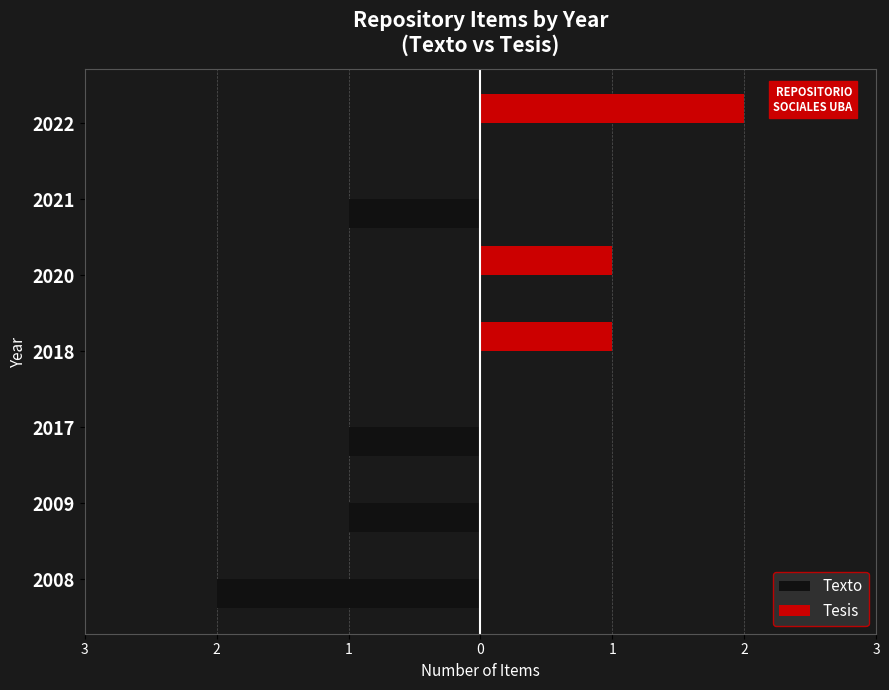

How many values in Tesis are above zero?

3